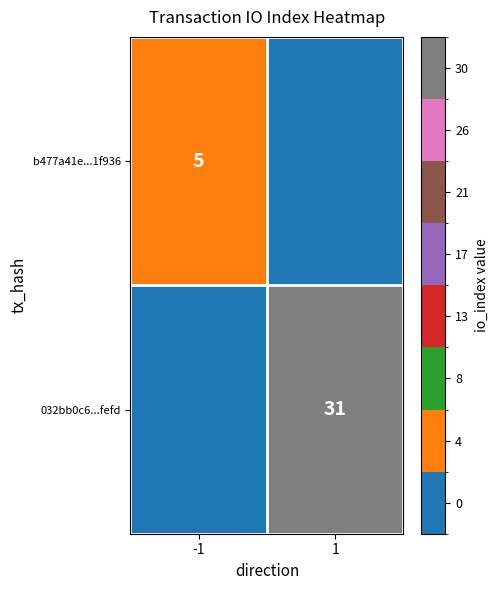

The 032bb0c6...fefd series shows 21 at 1. True or false?

False